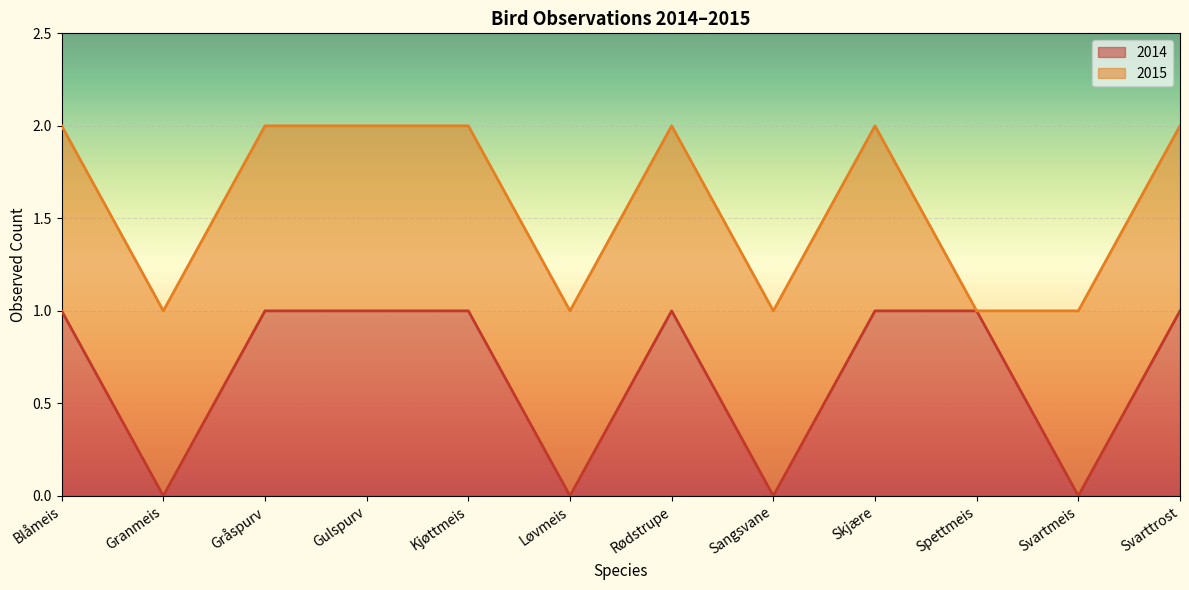

What is the difference between the second highest and second lowest values?

1